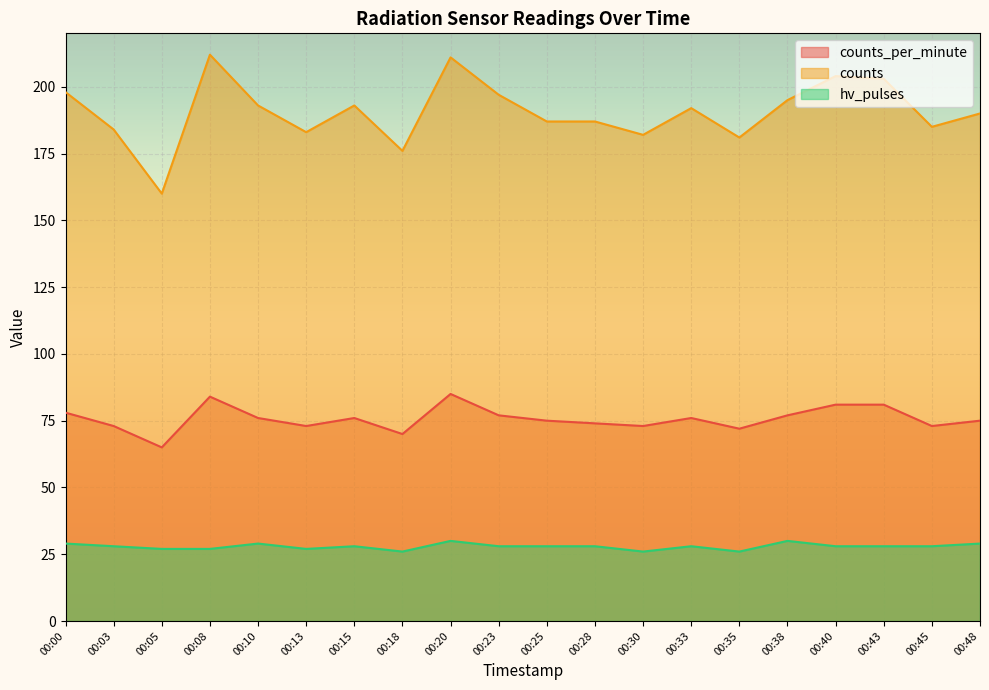

How many hv_pulses values are between 27 and 29?

15